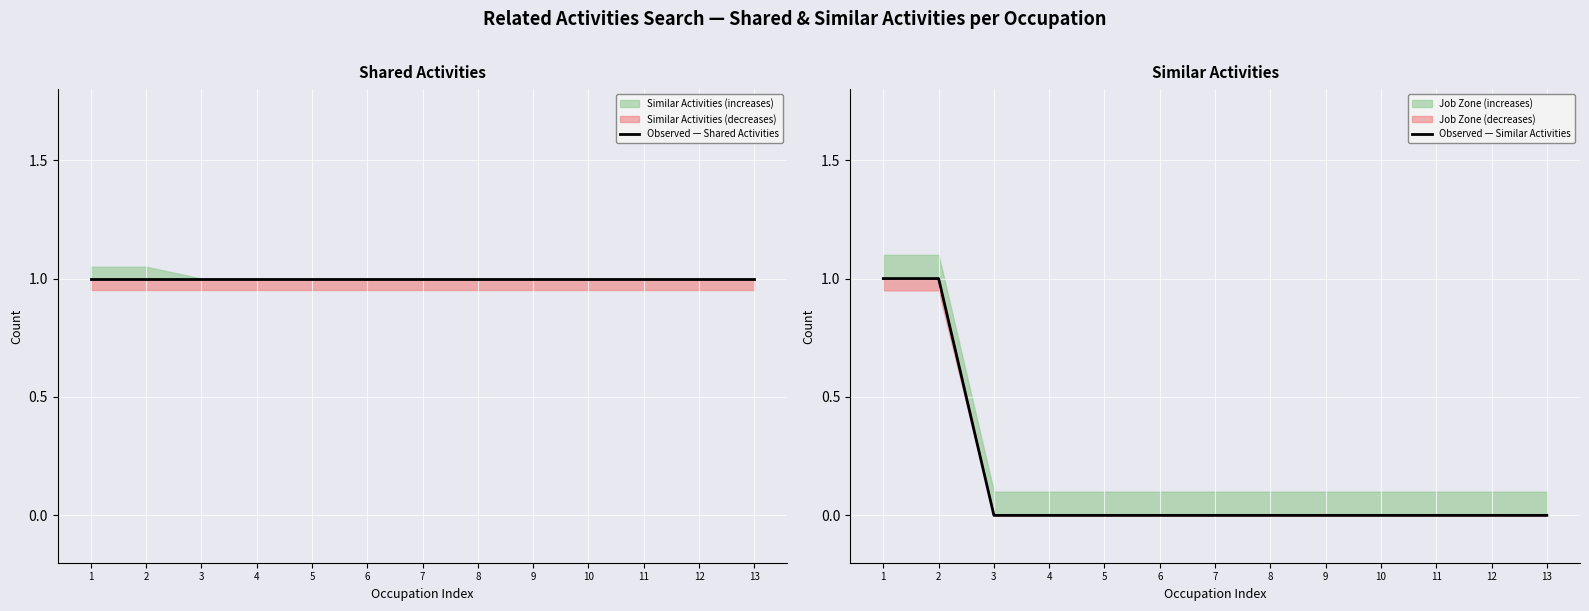

Reading left to right, transcribe all the data shown in this chart.

Observed — Shared Activities: 1=1	2=1	3=1	4=1	5=1	6=1	7=1	8=1	9=1	10=1	11=1	12=1	13=1
Observed — Similar Activities: 1=1	2=1	3=0	4=0	5=0	6=0	7=0	8=0	9=0	10=0	11=0	12=0	13=0